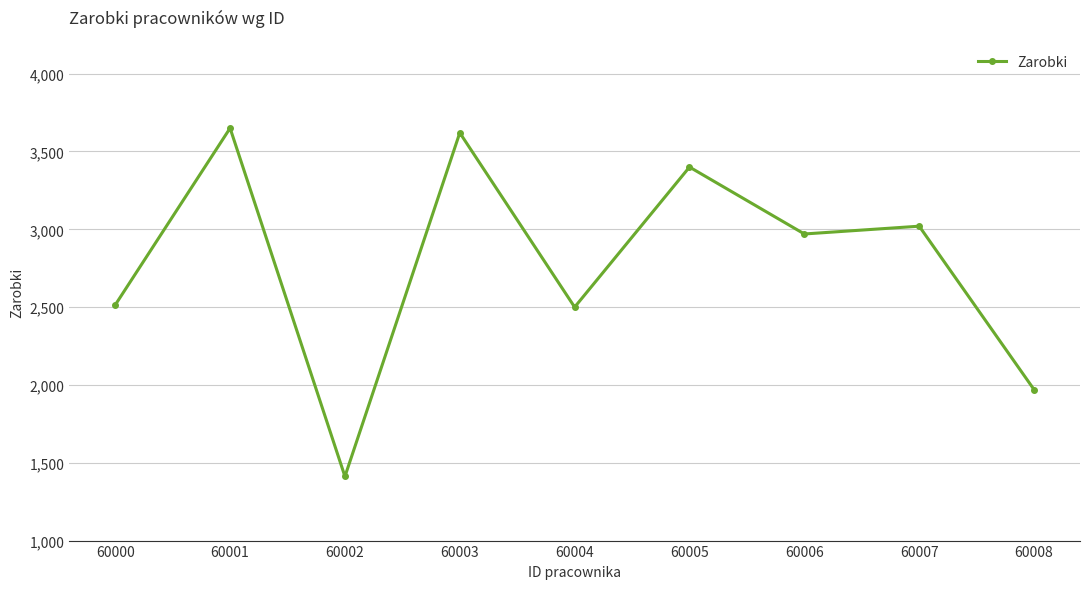

Reading left to right, extract all data points from this chart.

60000=2514	60001=3650	60002=1412	60003=3620	60004=2500	60005=3400	60006=2970	60007=3020	60008=1970